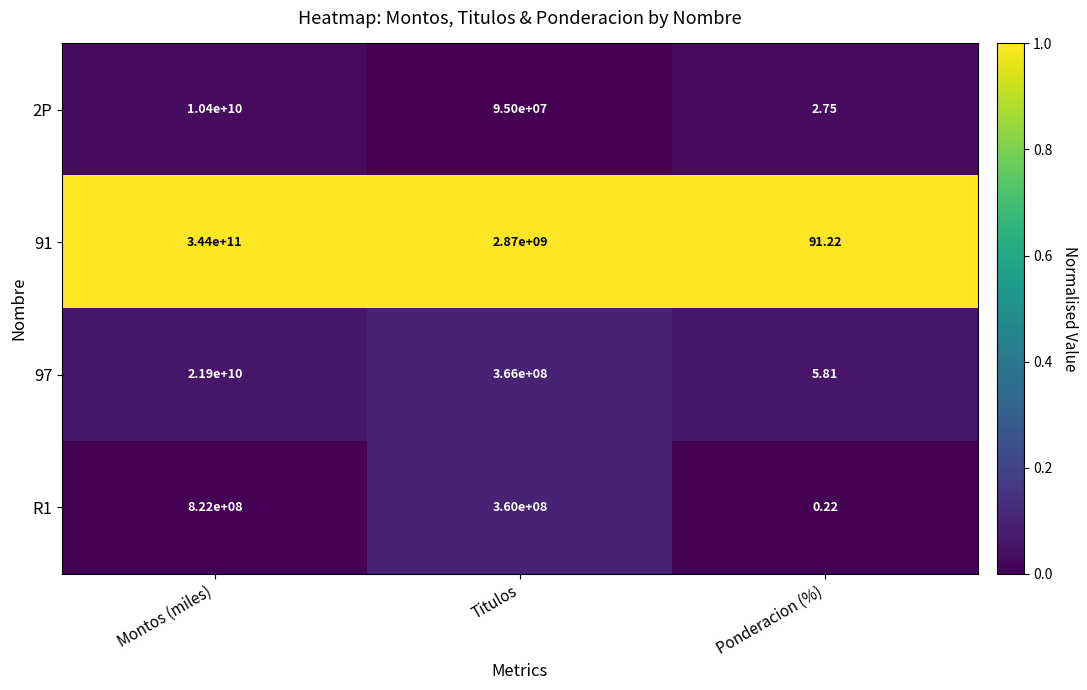

Where is R1 nearest to the value 411000000?

Titulos